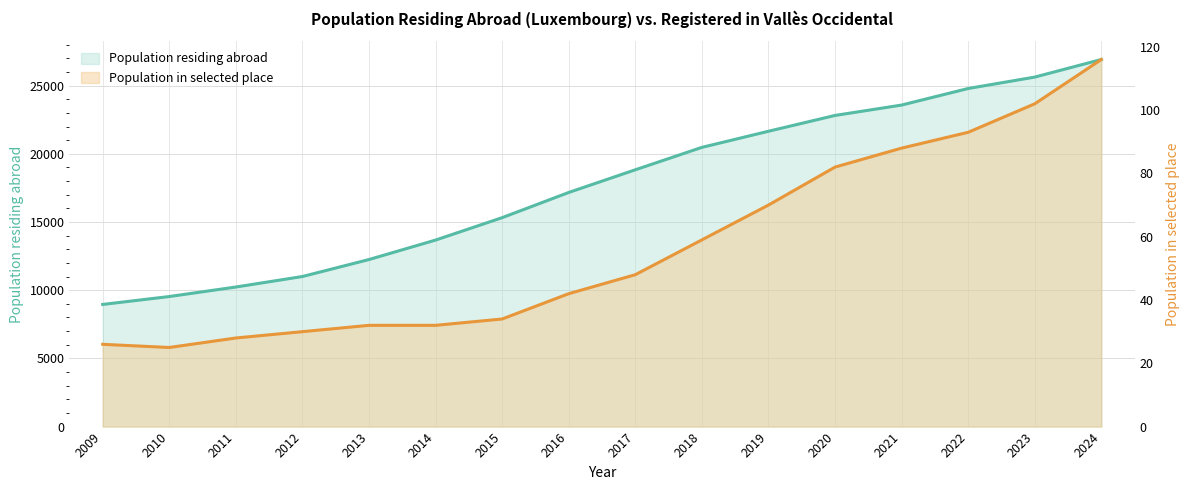

What is the lowest value of the Population in selected place series?

25